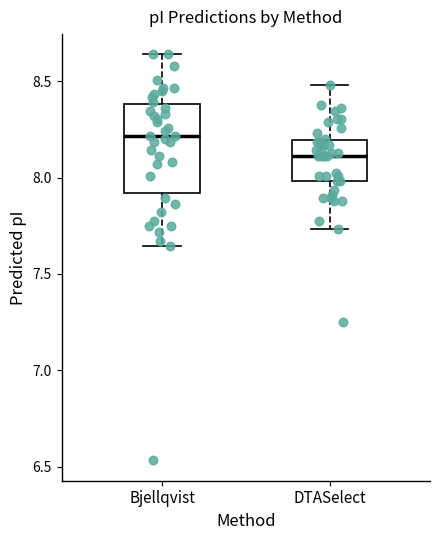

Which box is the tallest, from its lower edge to its upper edge?

Bjellqvist